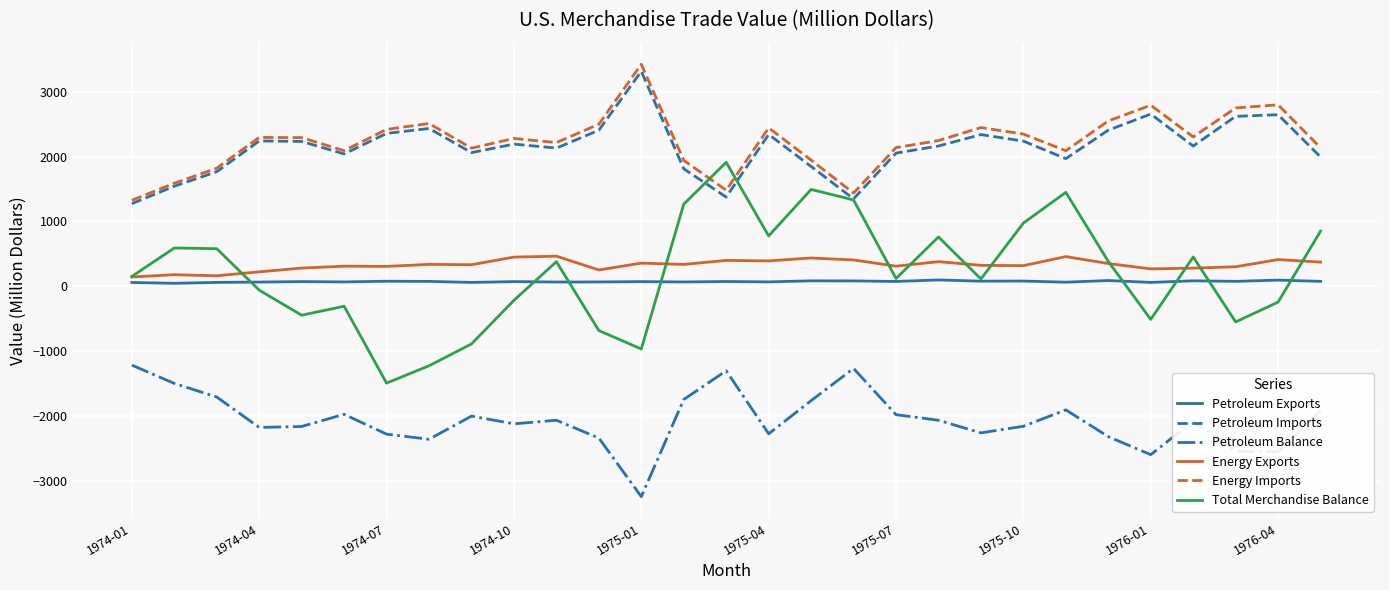

True or false: Petroleum Balance and Total Merchandise Balance intersect in this chart.

False